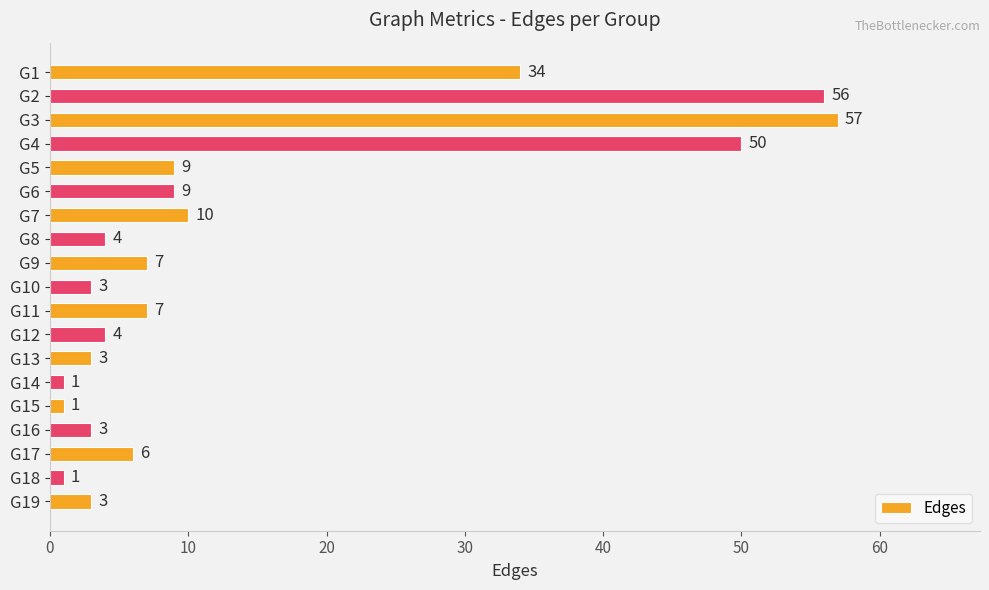

What is the value of the 16th bar from the top?

3